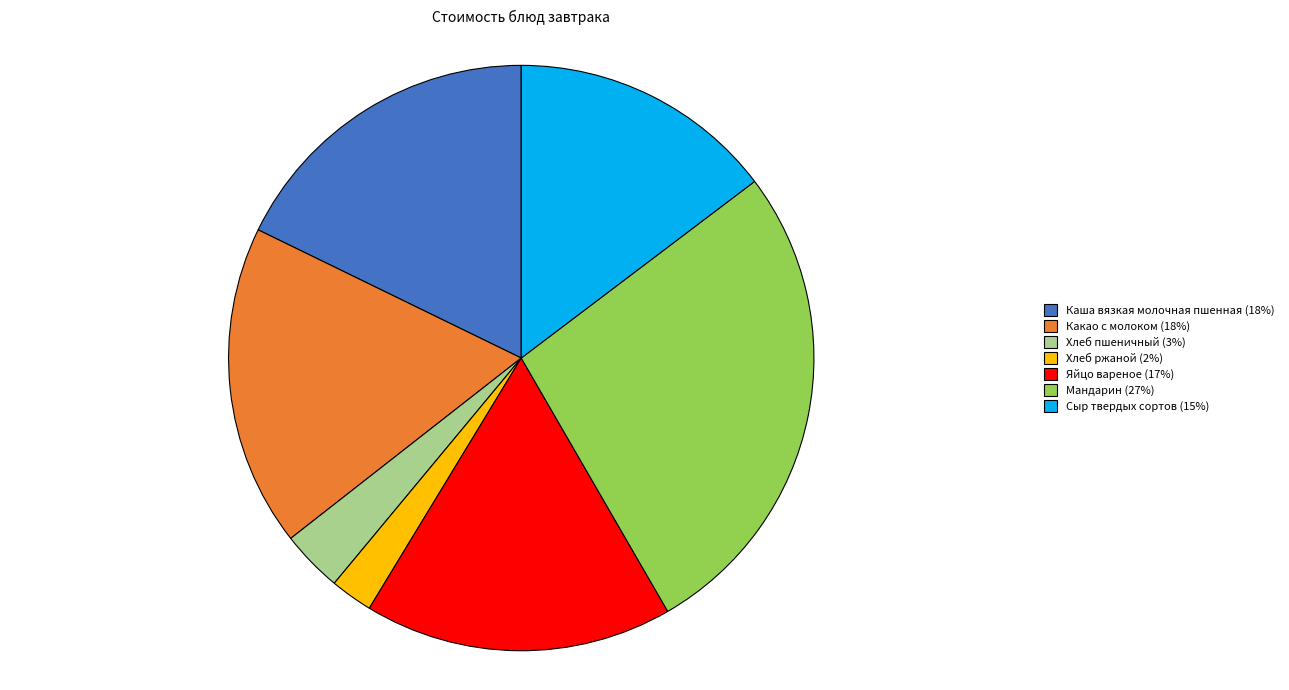

True or false: Мандарин accounts for 36% of the total.

False